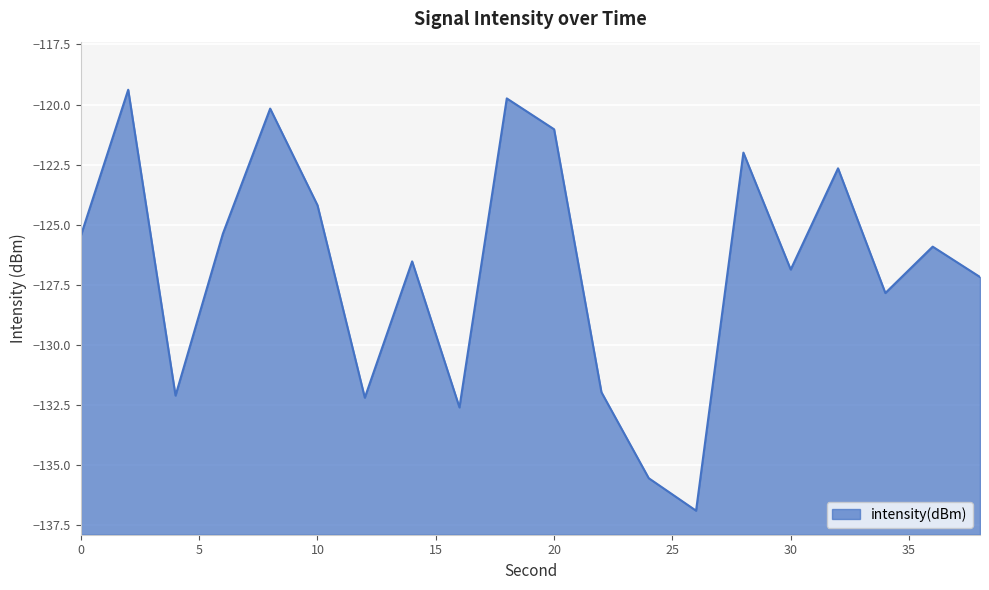

Rank the categories by value from lowest to highest.

26, 24, 16, 12, 4, 22, 34, 38, 30, 14, 36, 0, 6, 10, 32, 28, 20, 8, 18, 2